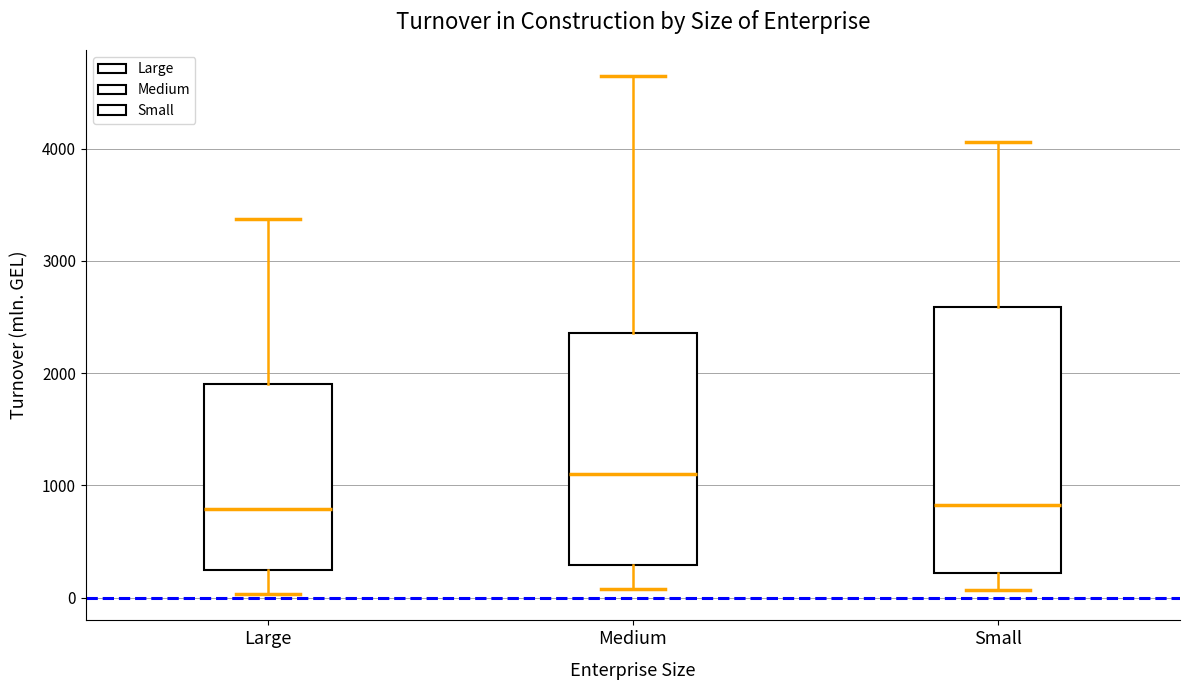

Where is the upper edge of the box for Medium on the y-axis? The values are not printed on the chart, so give them approximately, as read against the axis.

2400